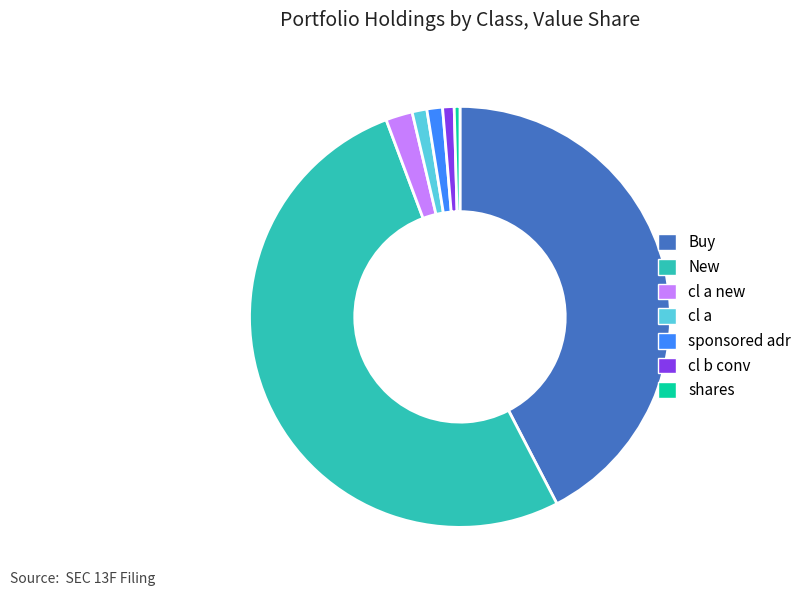

Is cl a the majority of the pie?

No